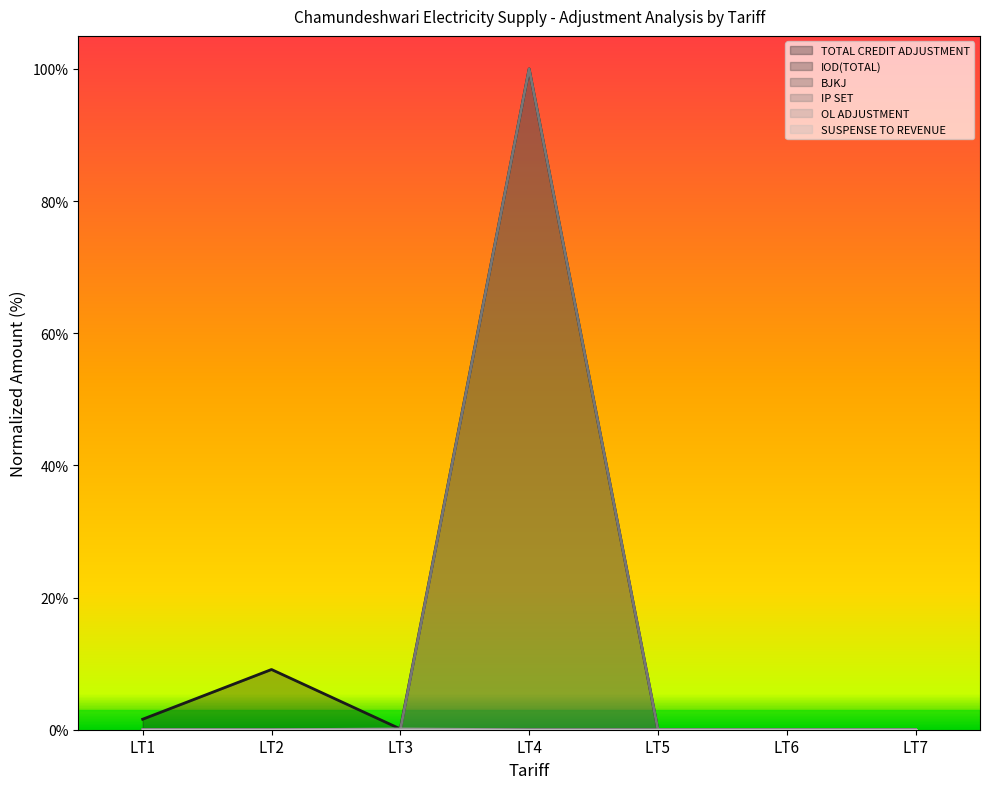

At which category does TOTAL CREDIT ADJUSTMENT reach its first local valley?

LT3